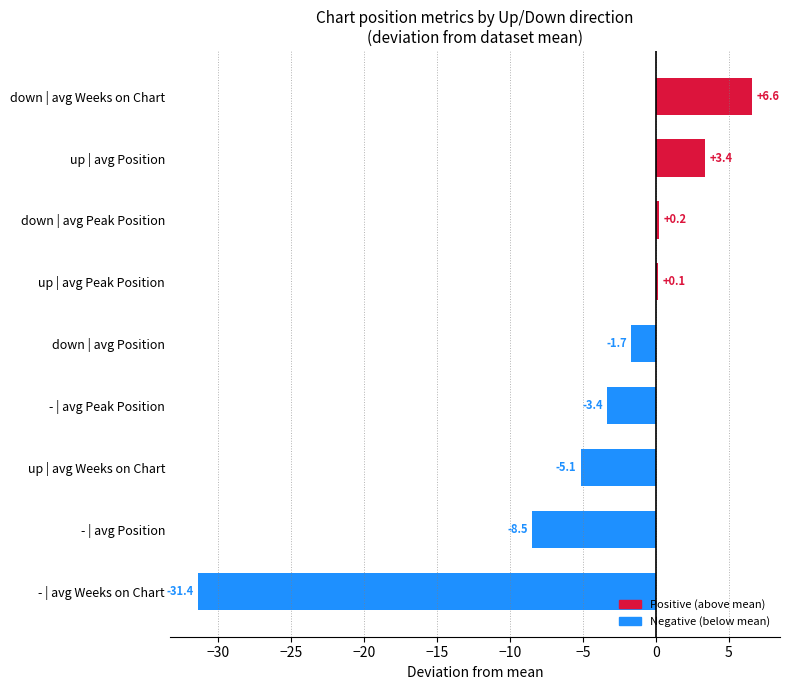

The value at - | avg Peak Position is -5.2. True or false?

False